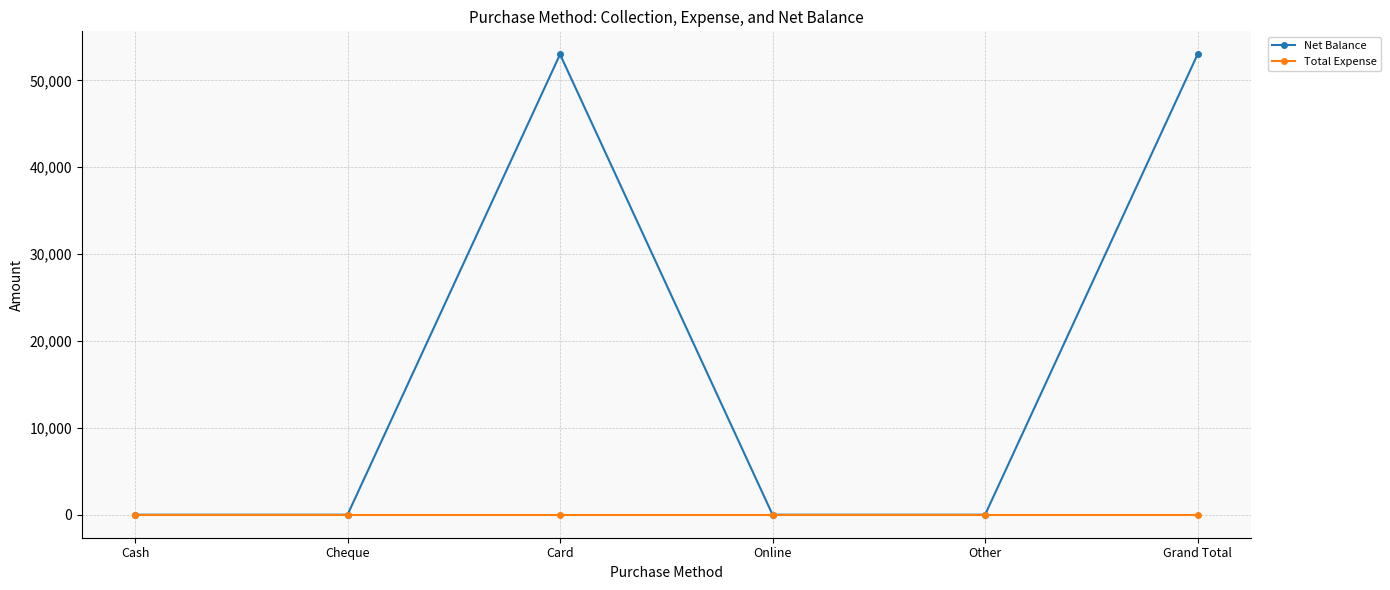

Which series has the widest spread of values?

Net Balance